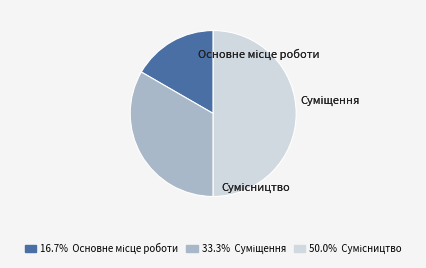

What is the ratio of the value at Основне місце роботи to the value at Суміщення?

0.5